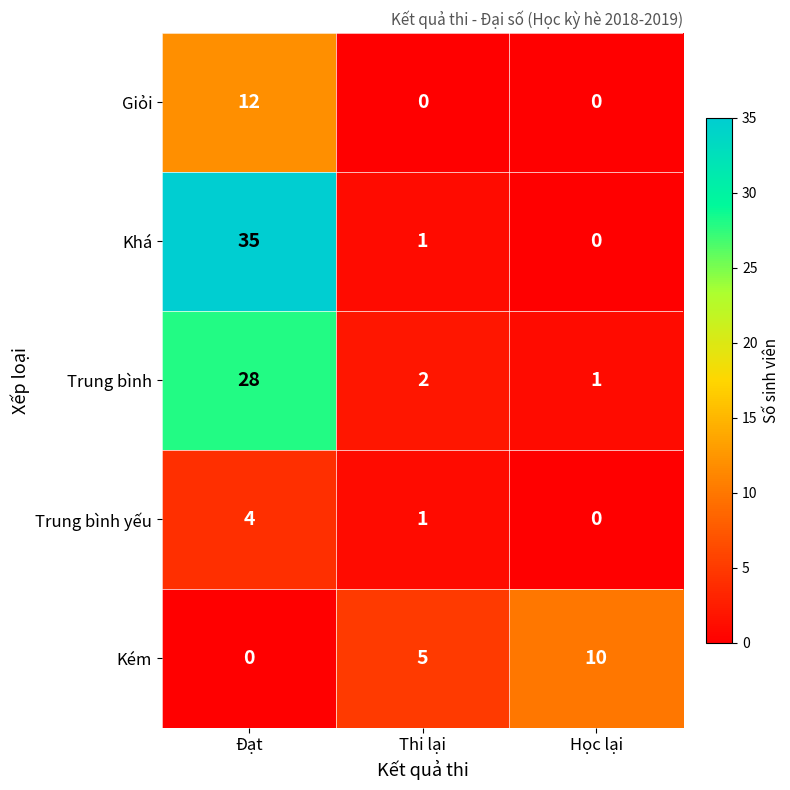

Rank the series by their maximum value, from lowest to highest.

Trung bình yếu, Kém, Giỏi, Trung bình, Khá